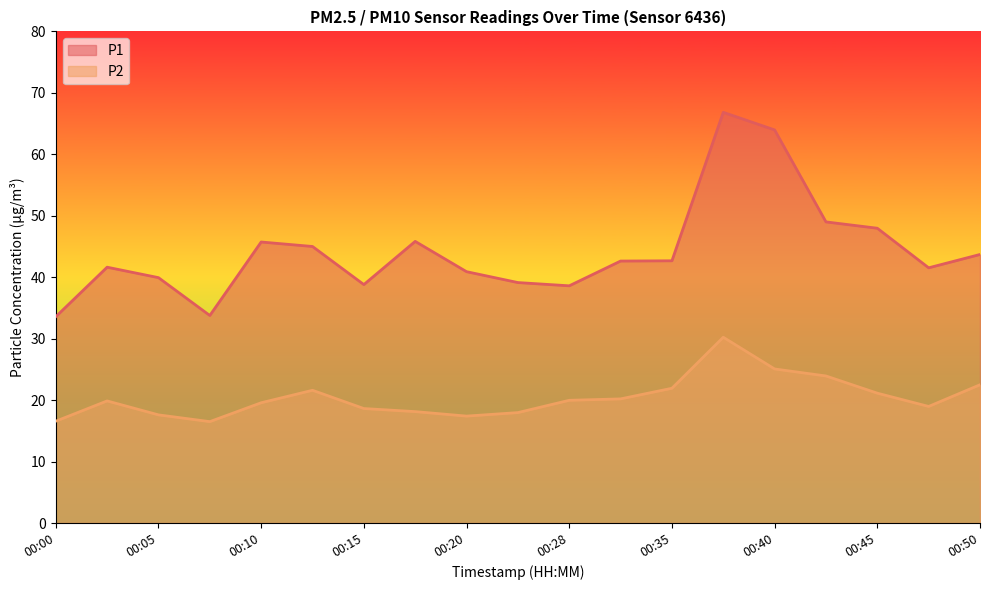

At which category does the chart reach its peak across all series?

00:38